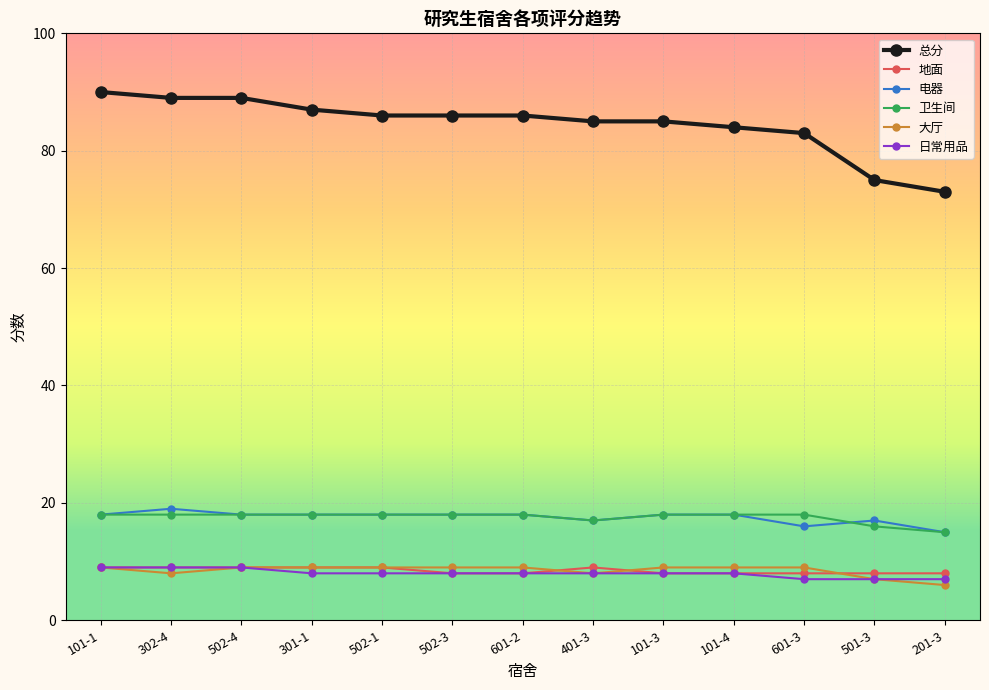

Which series changed the most between 502-4 and 401-3?

总分